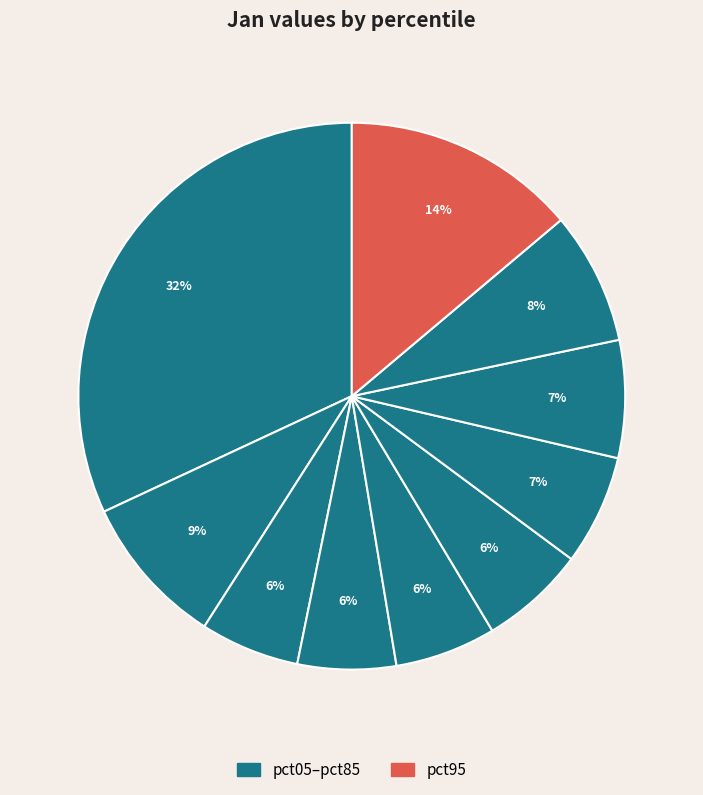

Count the number of slices in the pie.

10